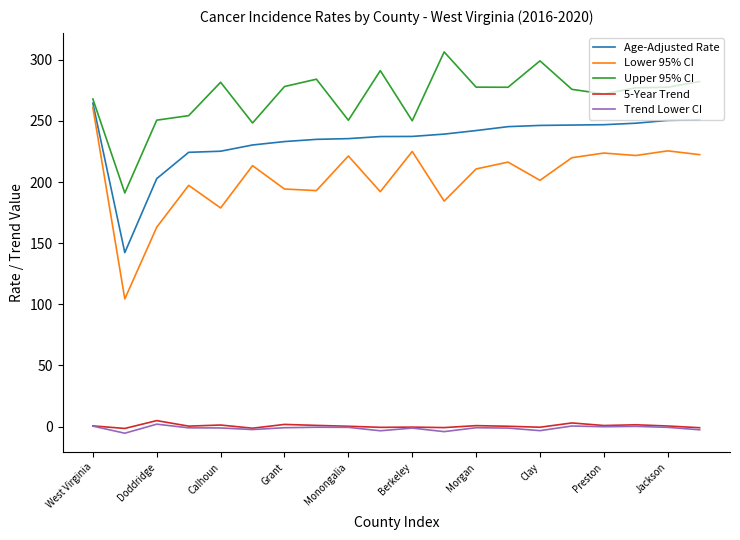

True or false: 5-Year Trend and Lower 95% CI cross at least once.

False